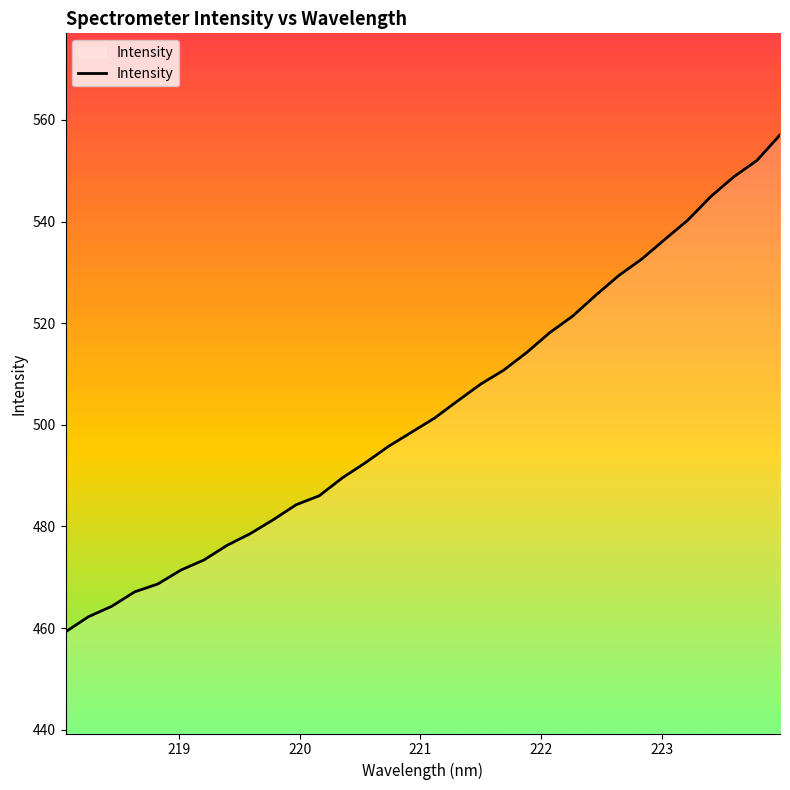

What is the minimum value shown in the chart?

459.3